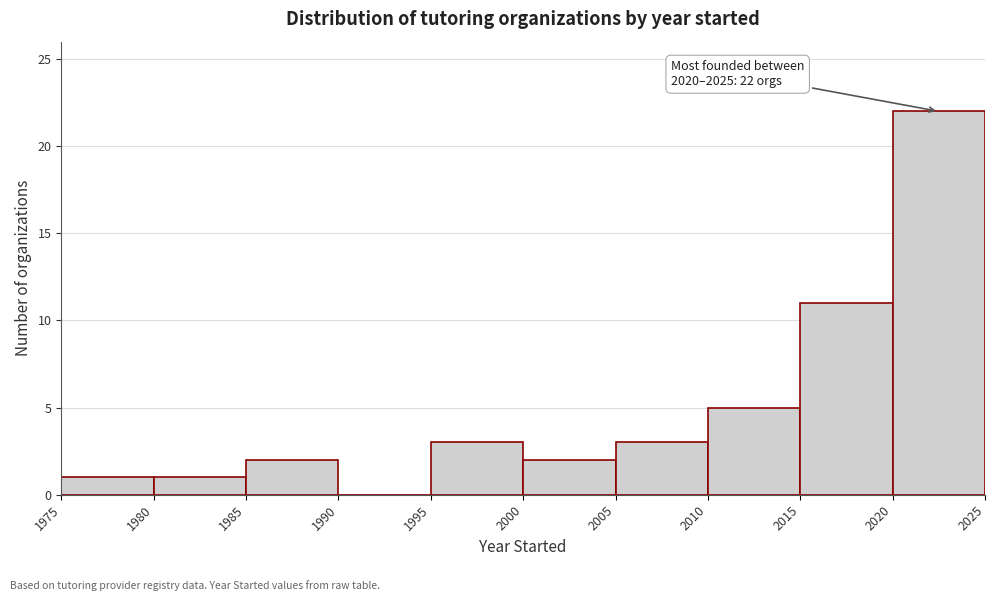

Which range on the x-axis has the tallest bar?

2020 to 2025